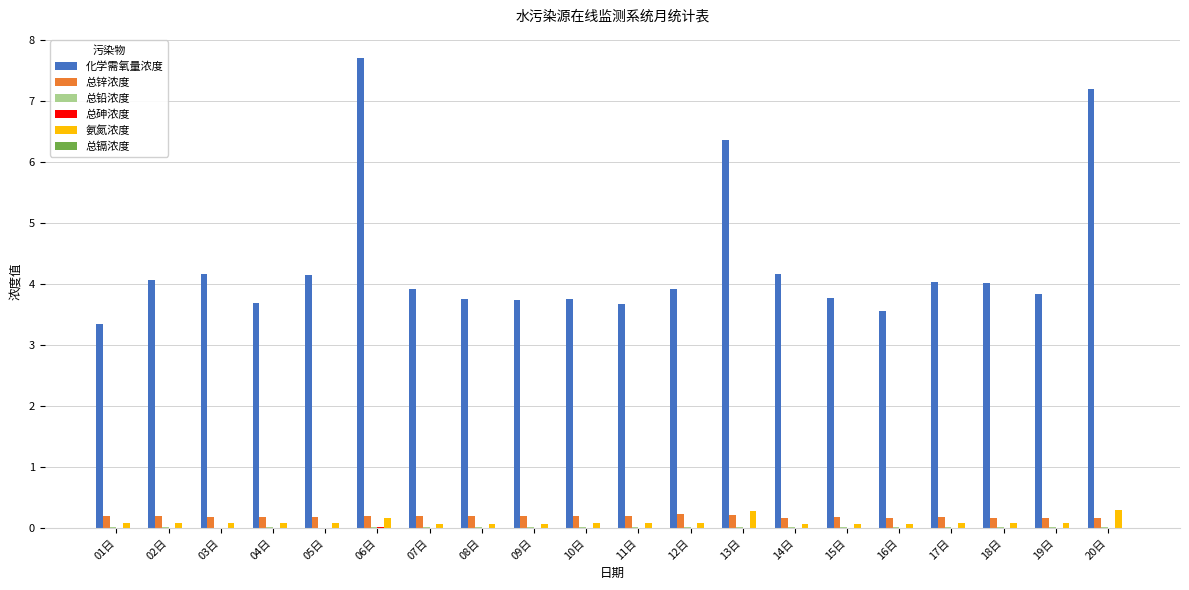

Which category has the highest value in the 化学需氧量浓度 series?

06日